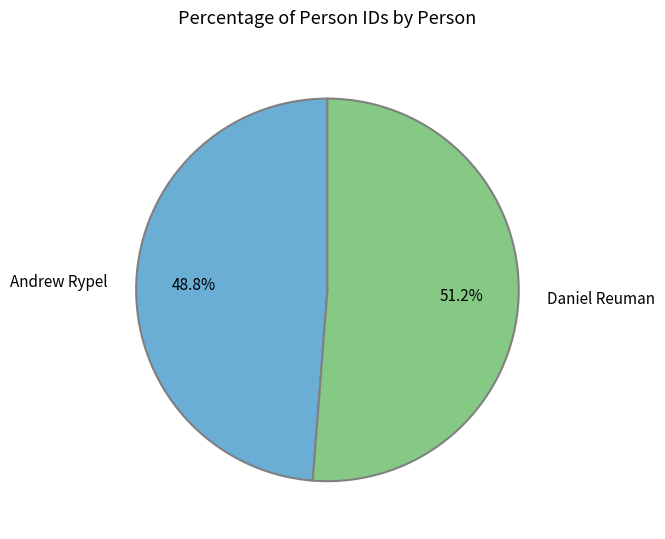

The Daniel Reuman slice represents 61% of the pie. True or false?

False